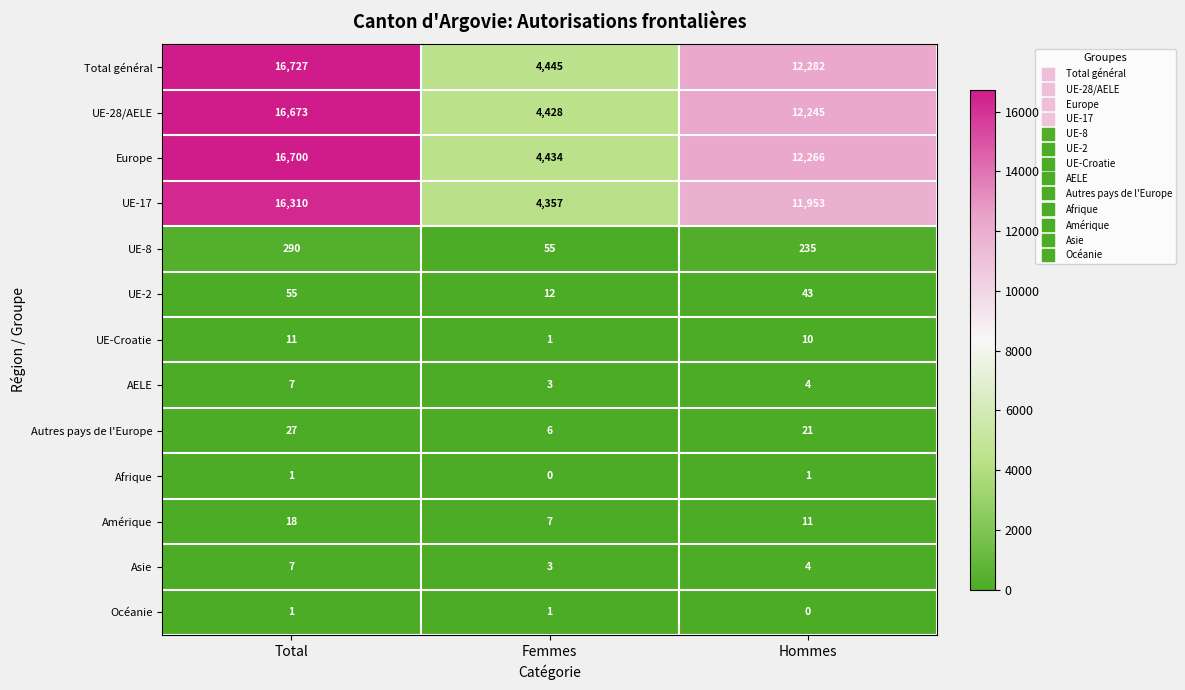

At which label is Total général closest to 10586?

Hommes